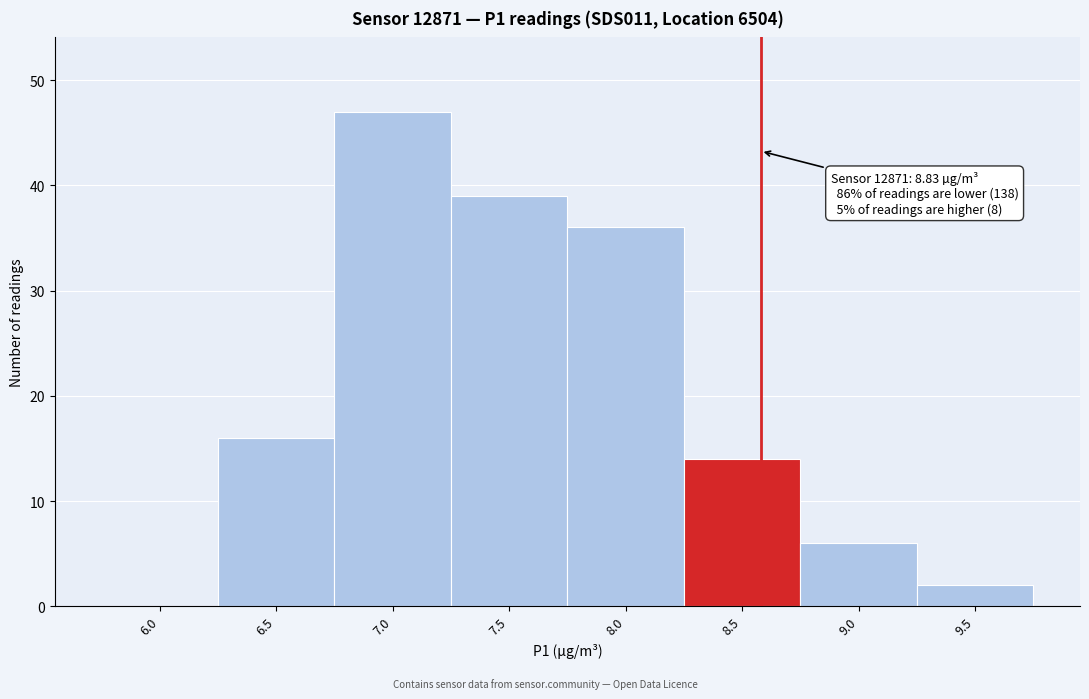

Reading left to right, what are all the values shown in this chart?

6.0=0	6.5=16	7.0=47	7.5=39	8.0=36	8.5=14	9.0=6	9.5=2